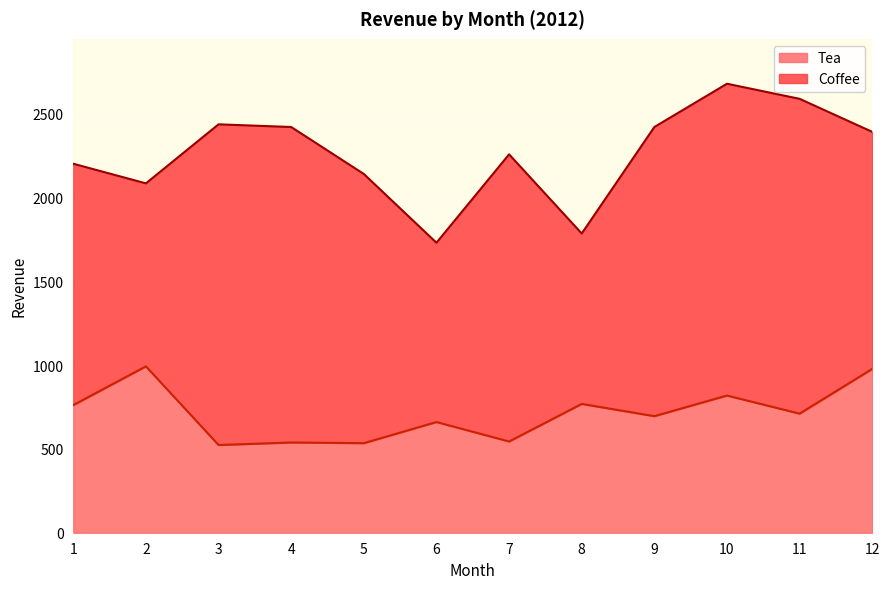

What is the change in value from 4 to 9?

+157